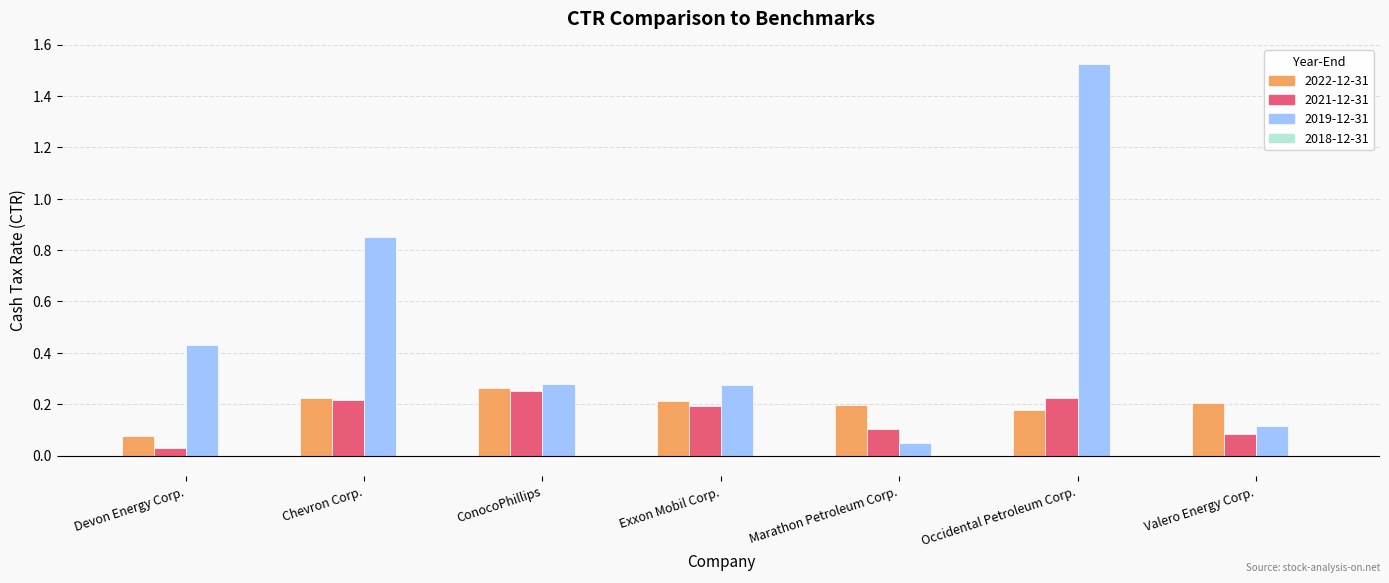

At which category is the sum across all series the highest?

Occidental Petroleum Corp.